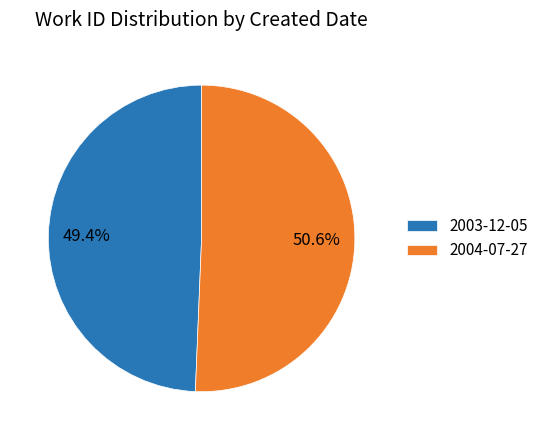

What percentage do 2004-07-27 and 2003-12-05 together represent?

100.0%